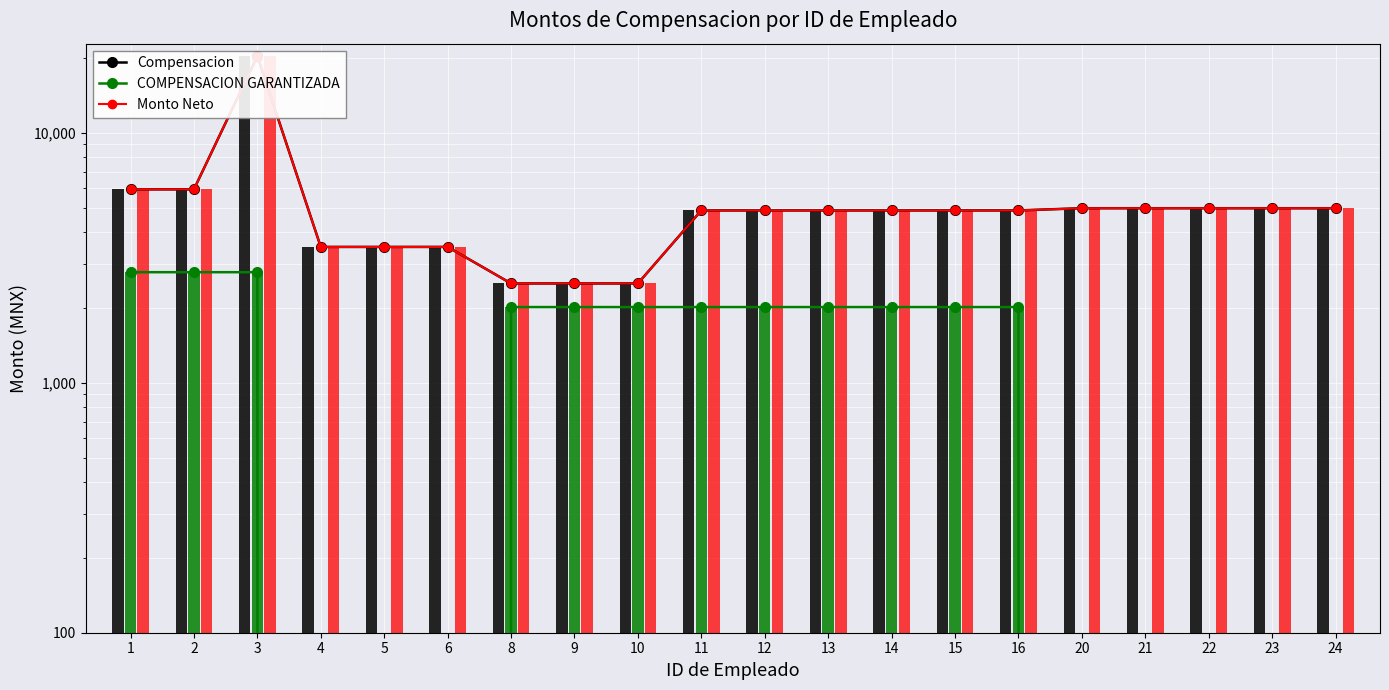

Where does the Monto Neto series first go above 4900?

1